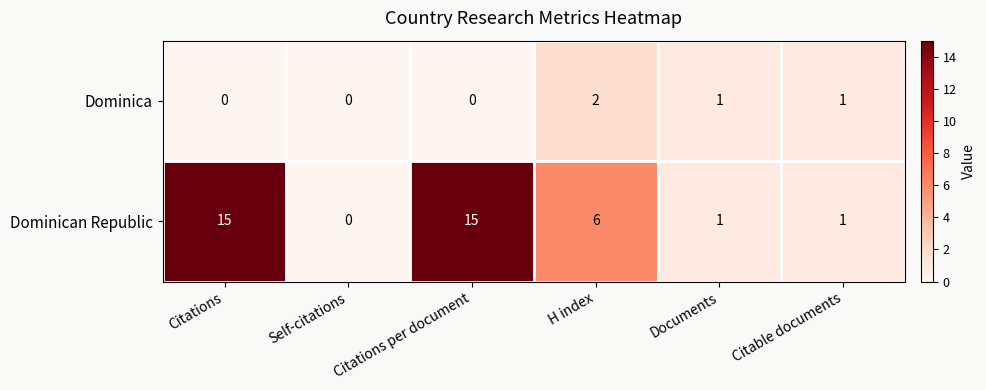

Which category has the highest value in the Dominica series?

H index